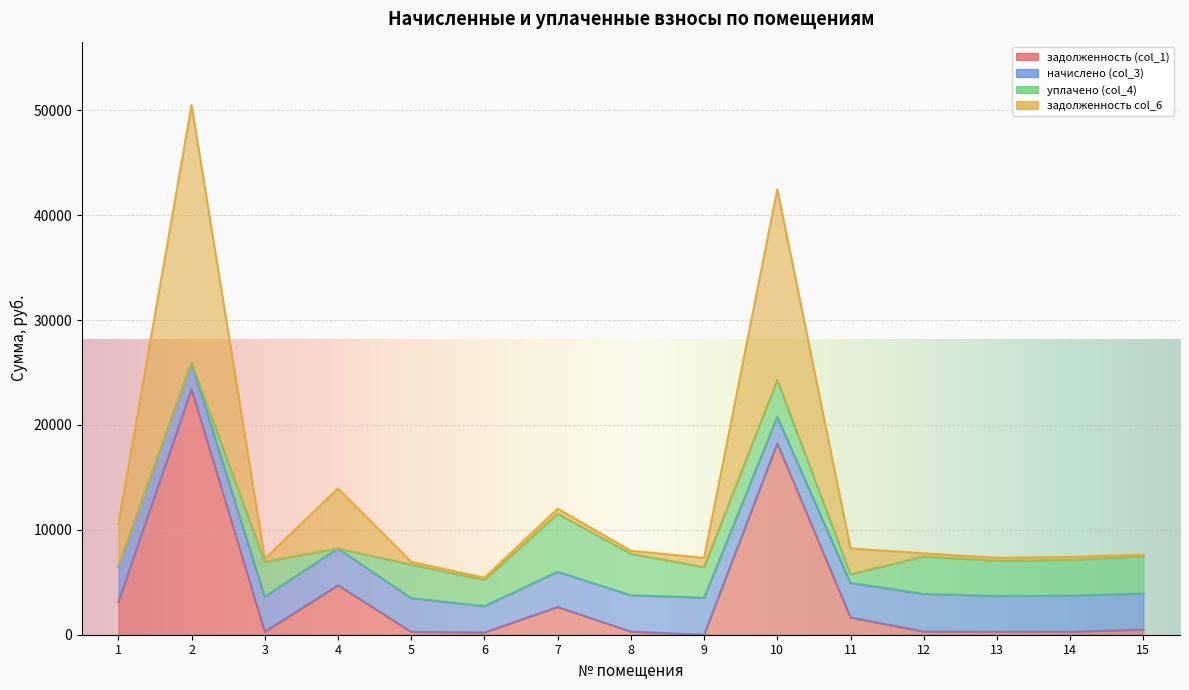

True or false: задолженность col_6 and задолженность (col_1) intersect in this chart.

False